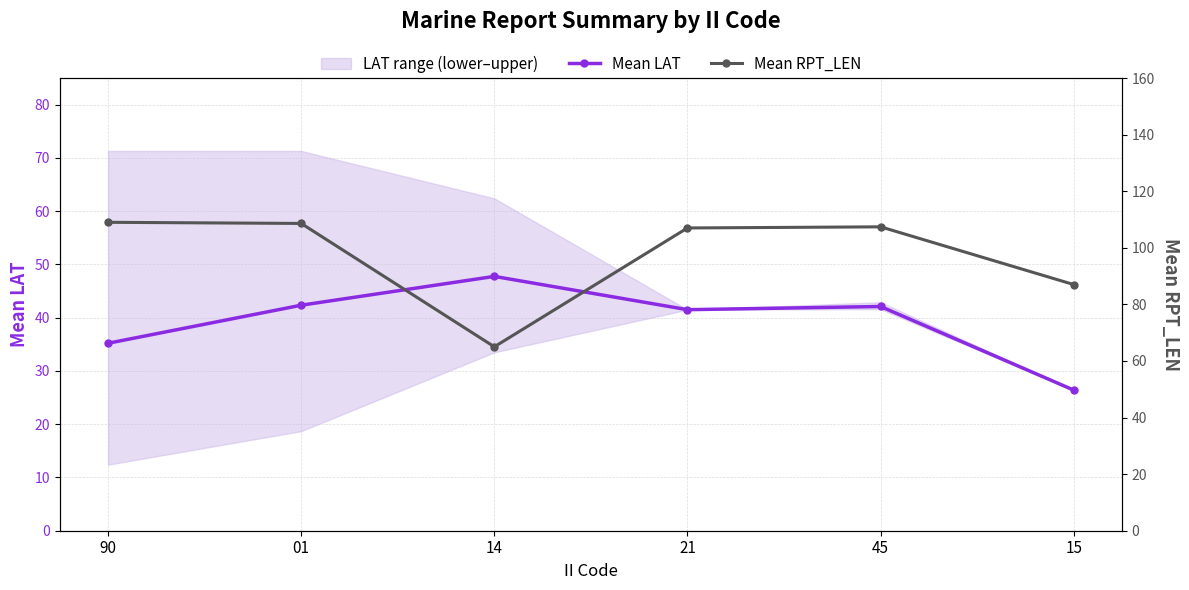

What is the sum of all Mean LAT values?

235.3